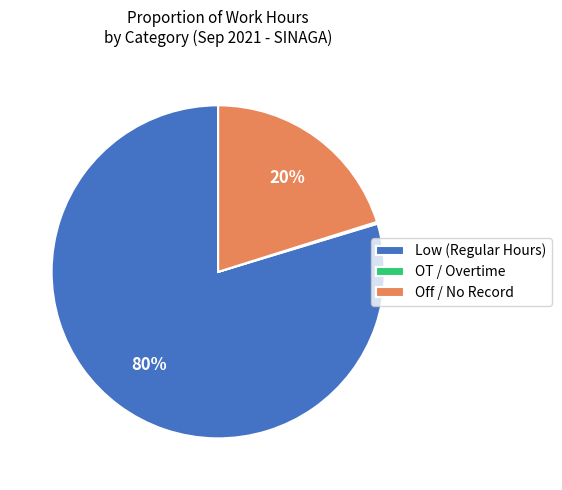

Does any single category account for the majority?

Yes